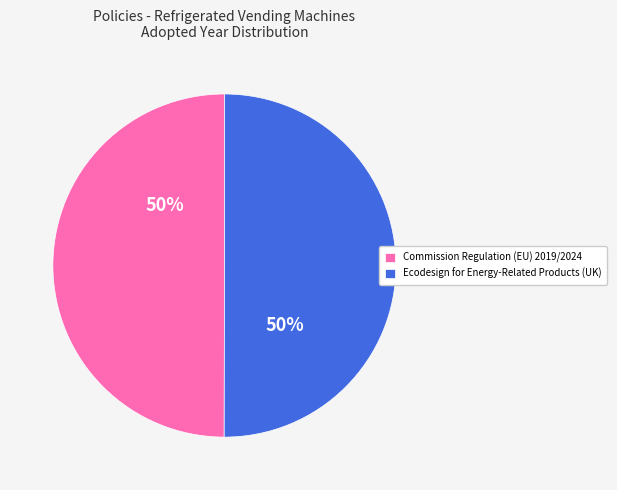

To the nearest percent, what portion does Ecodesign for Energy-Related Products (UK) represent?

50%